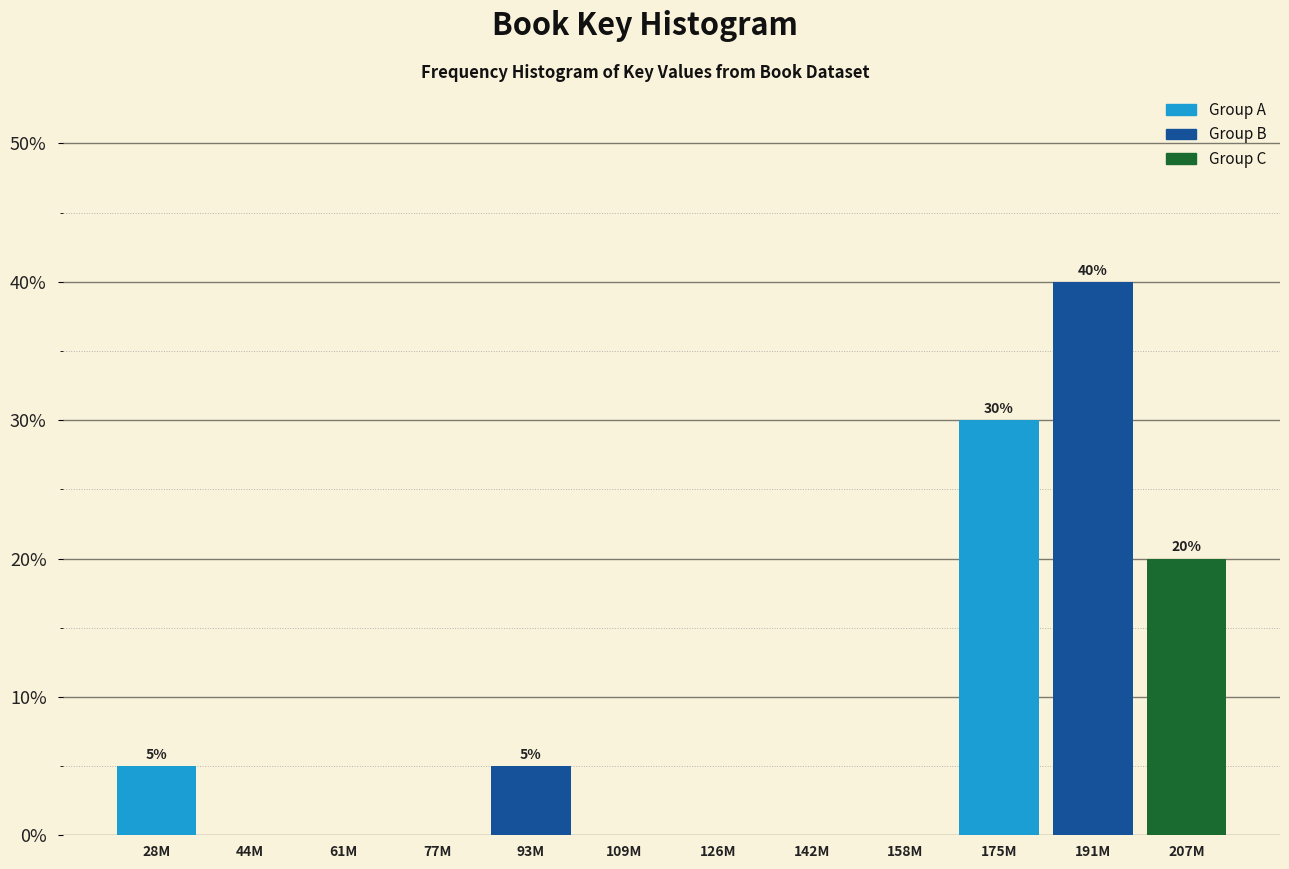

Reading left to right, extract all data points from this chart.

28M=5	44M=0	61M=0	77M=0	93M=5	109M=0	126M=0	142M=0	158M=0	175M=30	191M=40	207M=20